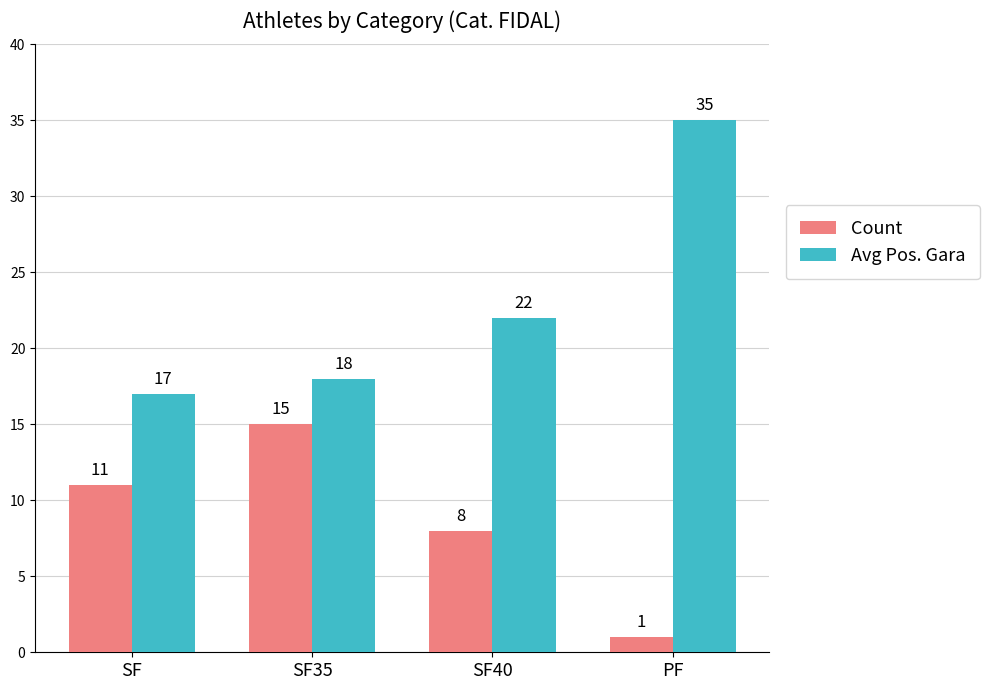

What is the spread (max minus min) of values at SF?

6